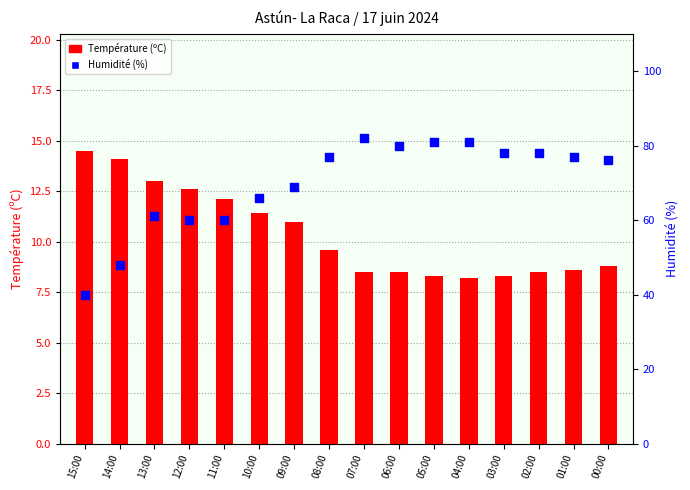

Is the value of Température (ºC) at 03:00 greater than the value of Humidité (%) at 14:00?

No